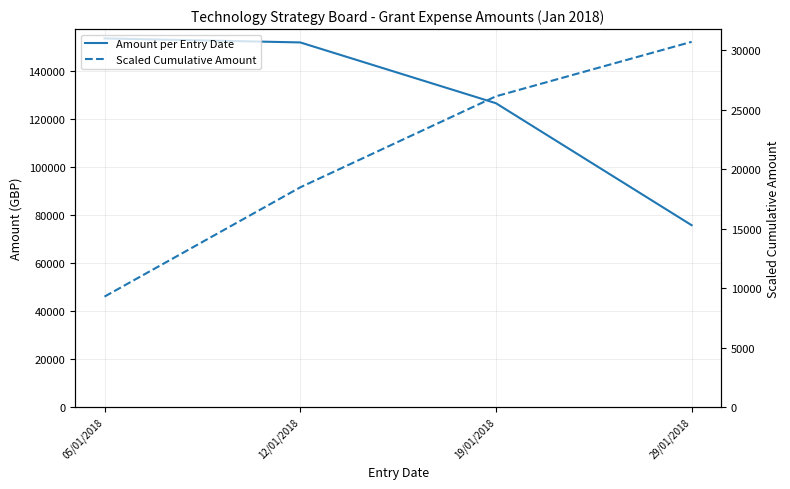

What is the maximum value for Scaled Cumulative Amount?

30710.4